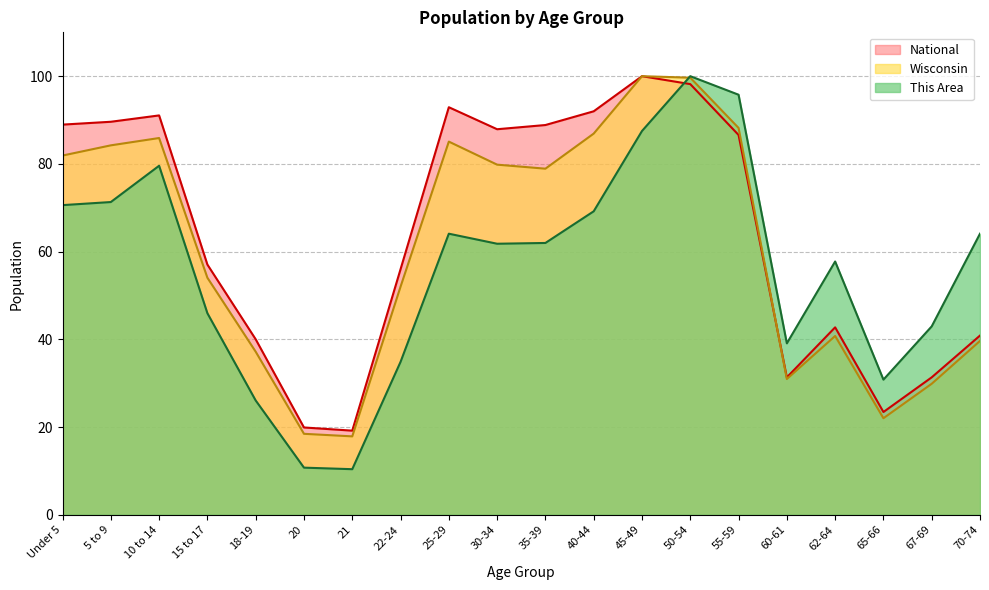

At which category is the sum across all series the highest?

50-54